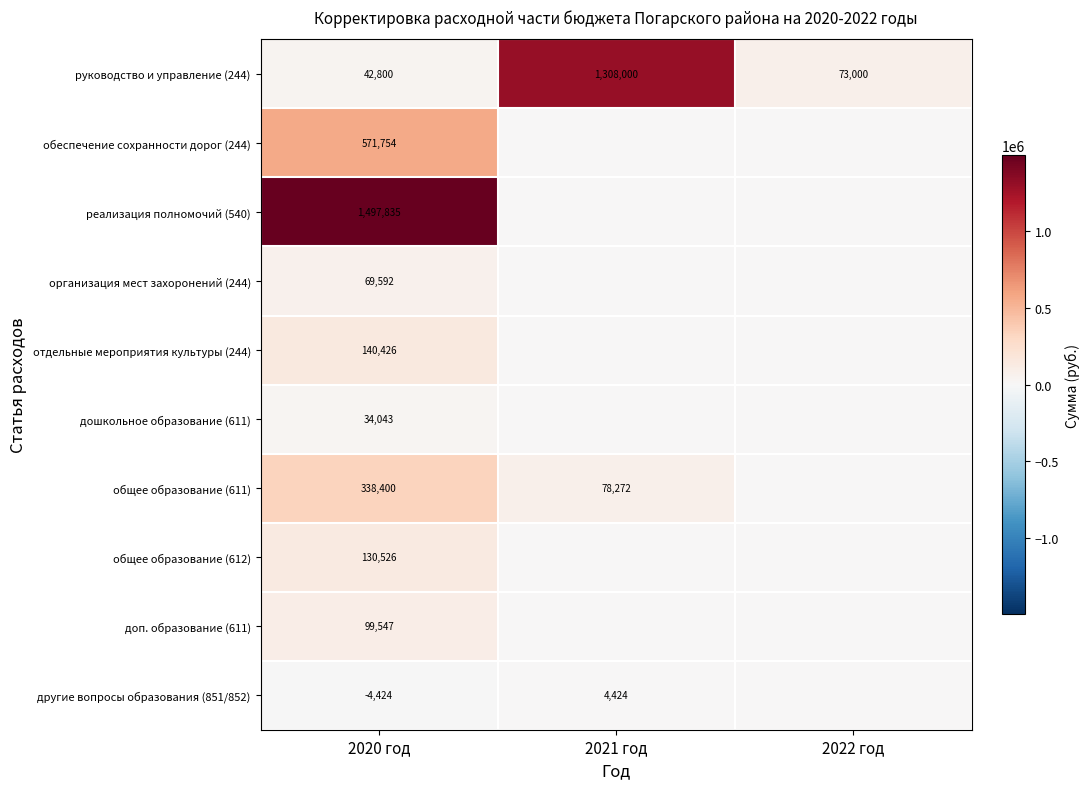

What is the difference between the second highest and minimum values in the руководство и управление (244) series?

30200